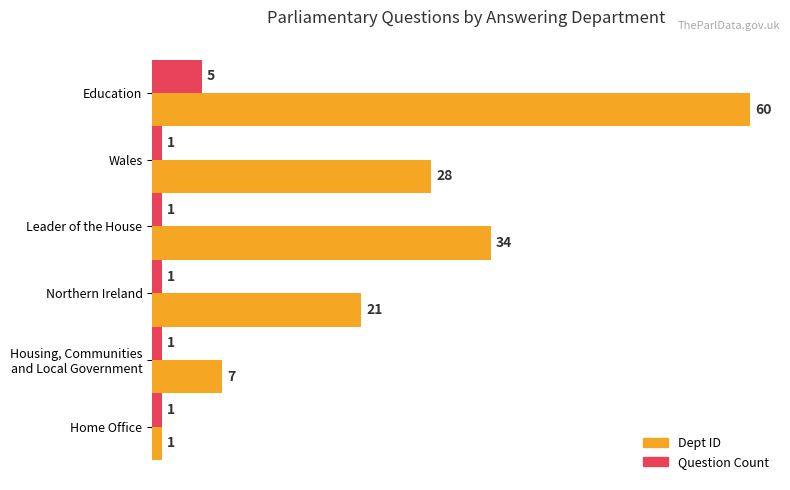

At which category is the sum across all series the highest?

Education